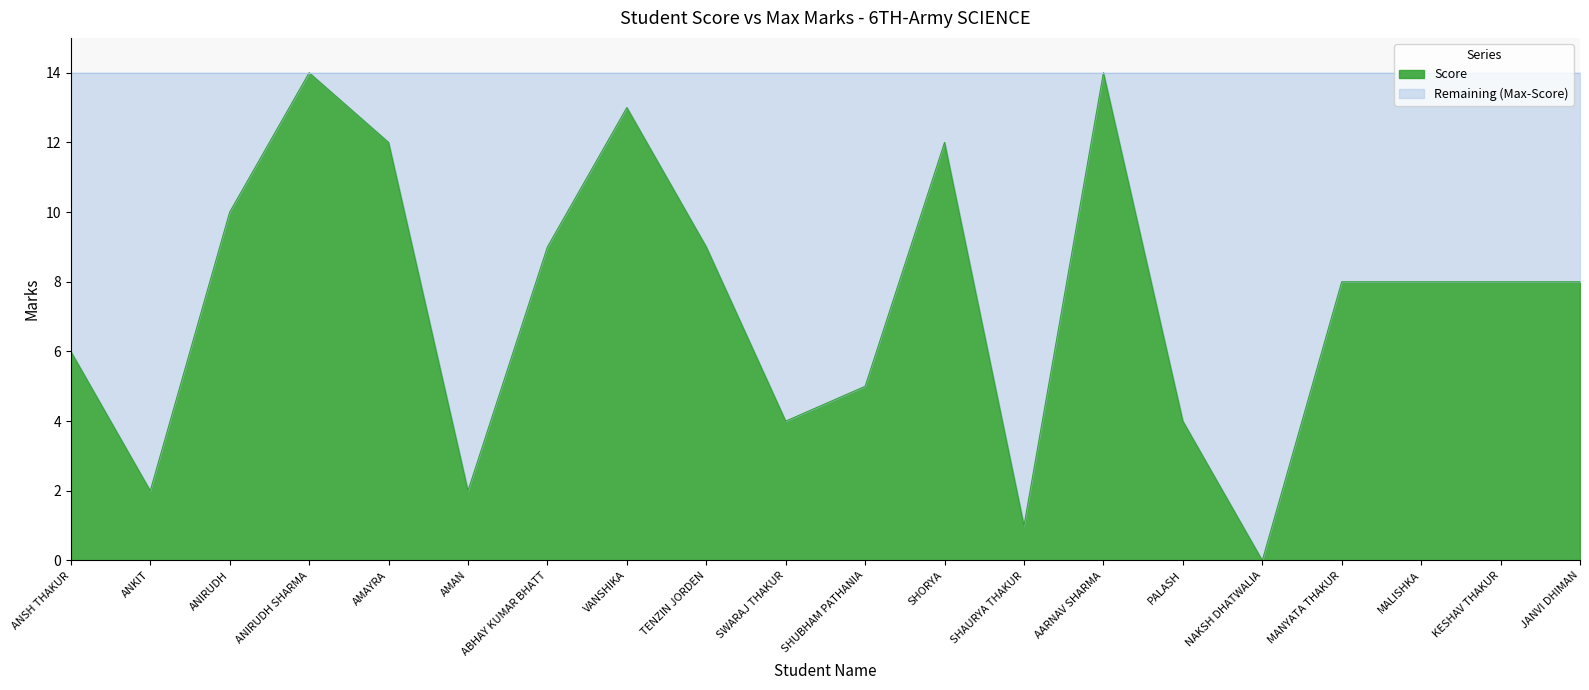

What is the value of the 12th point from the left?

12